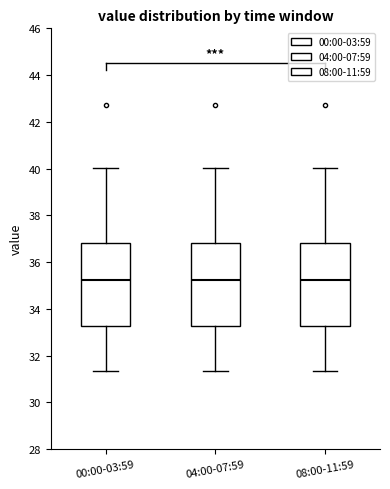

Reading left to right, read every box against the y-axis: the position of its median line, the range the box covers, and the ends of its whiskers. The values are not printed on the chart, so give them approximately, as read against the axis.

00:00-03:59: median 35.2, box 33.2 to 36.8, whiskers 31.4 to 40.0
04:00-07:59: median 35.2, box 33.2 to 36.8, whiskers 31.4 to 40.0
08:00-11:59: median 35.2, box 33.2 to 36.8, whiskers 31.4 to 40.0